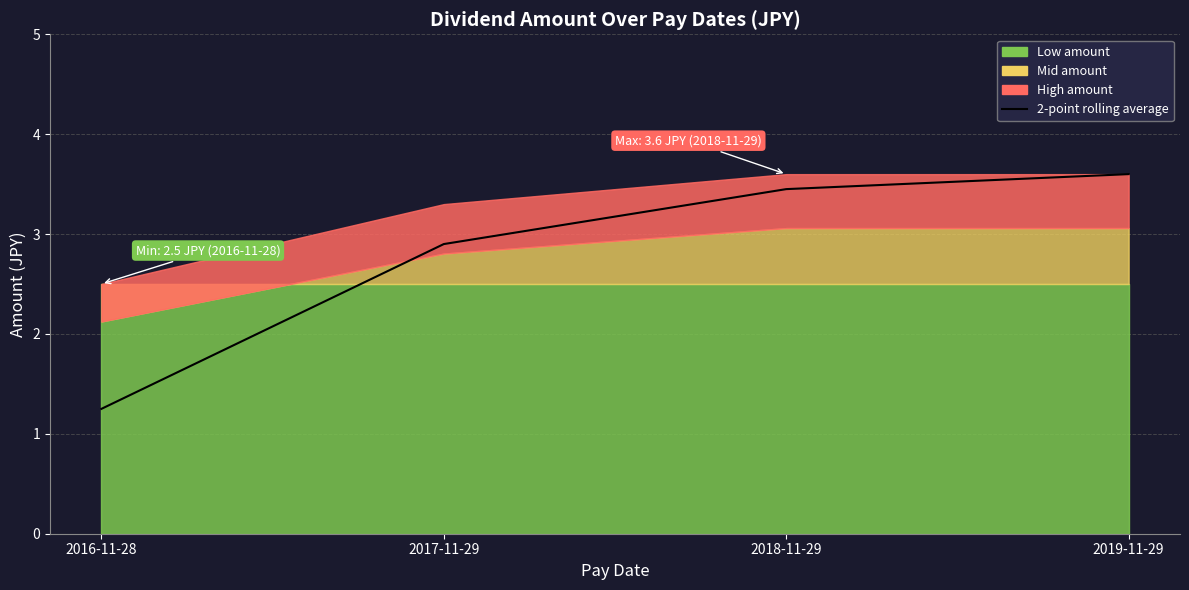

Approximately how many times larger is the value at 2016-11-28 compared to 2019-11-29?

0.3